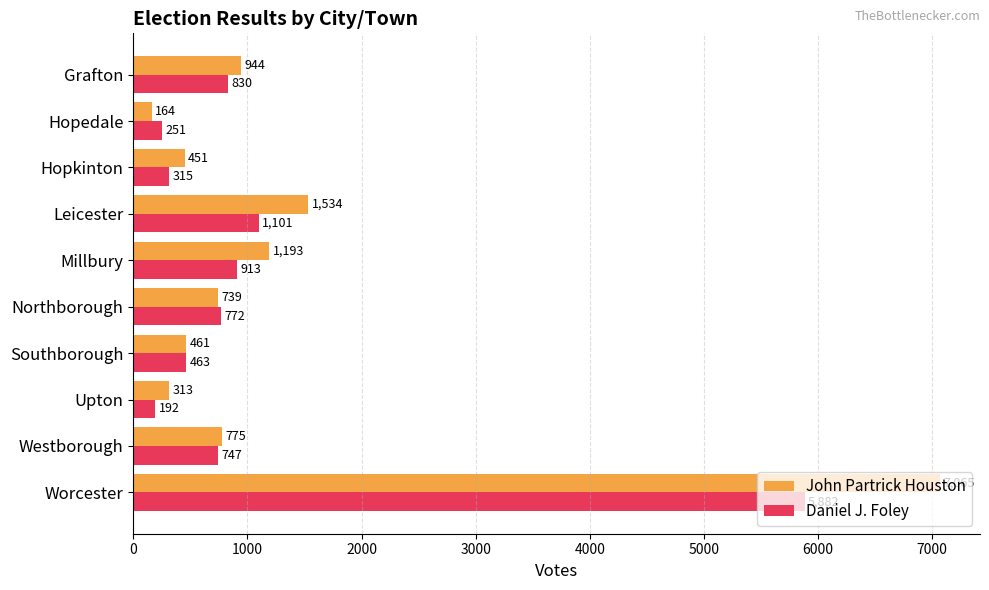

List the labels in order of Daniel J. Foley value, largest first.

Worcester, Leicester, Millbury, Grafton, Northborough, Westborough, Southborough, Hopkinton, Hopedale, Upton